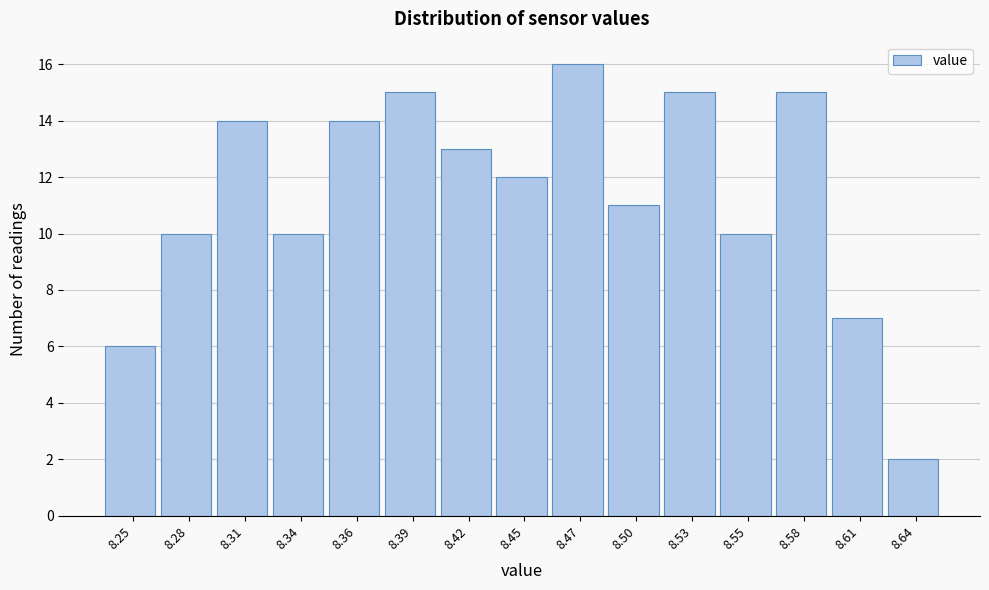

Reading right to left, what are all the values shown in this chart?

2	7	15	10	15	11	16	12	13	15	14	10	14	10	6